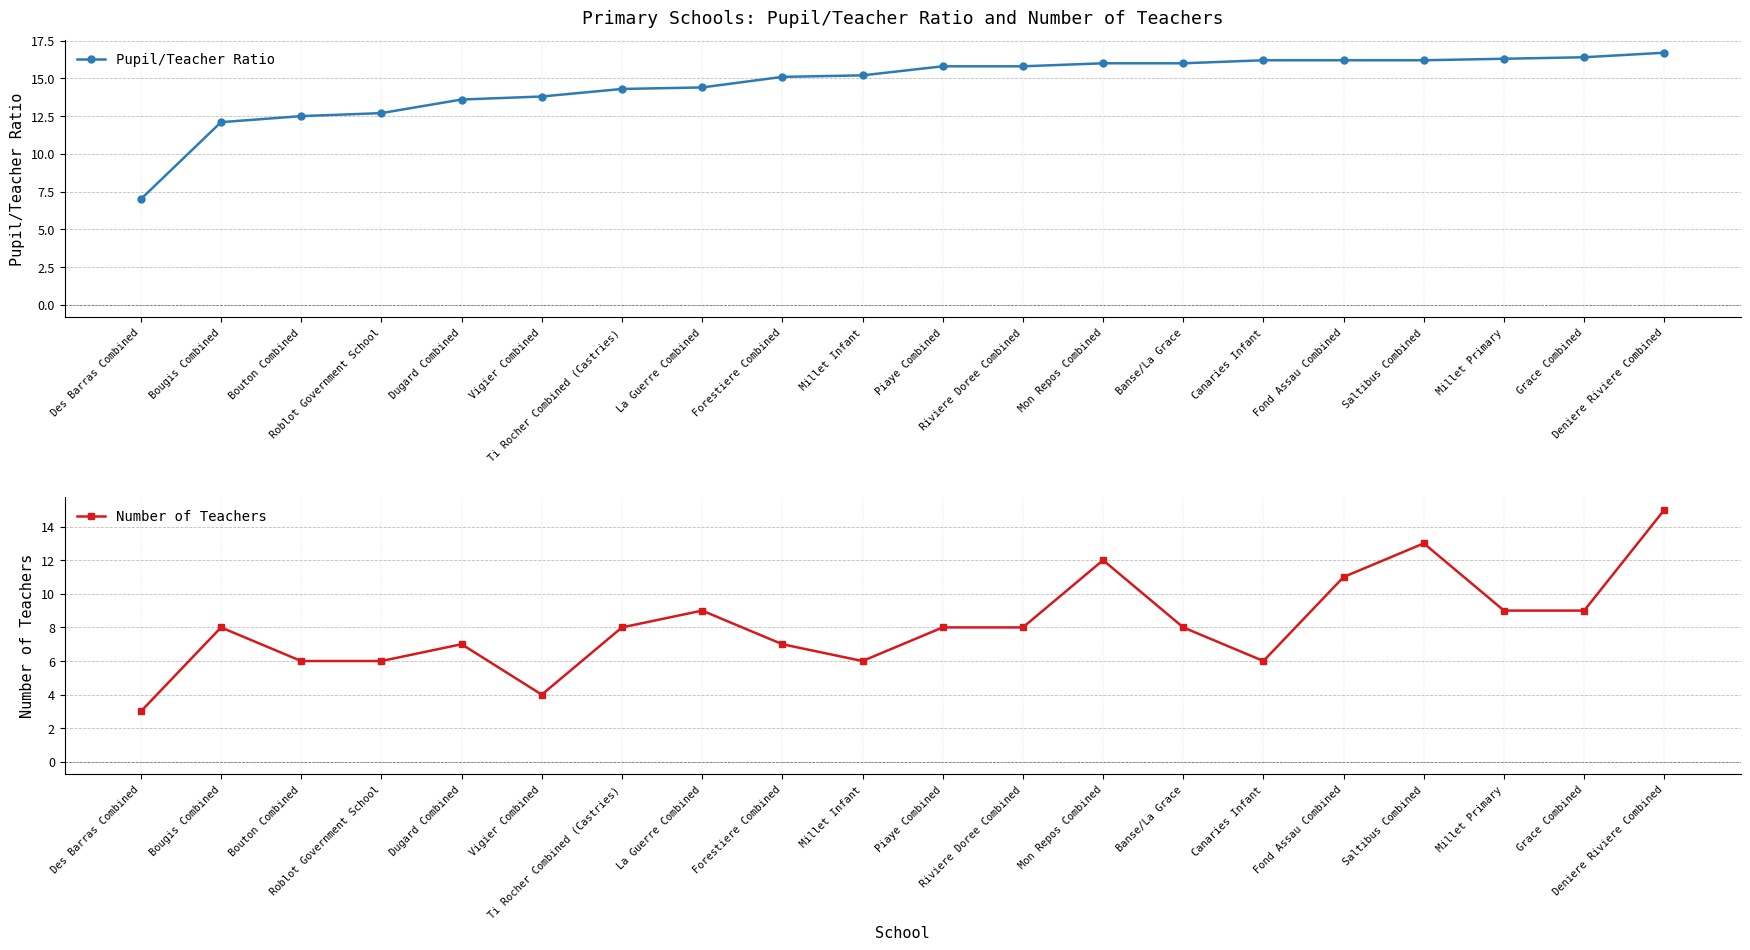

True or false: Pupil/Teacher Ratio and Number of Teachers cross at least once.

False